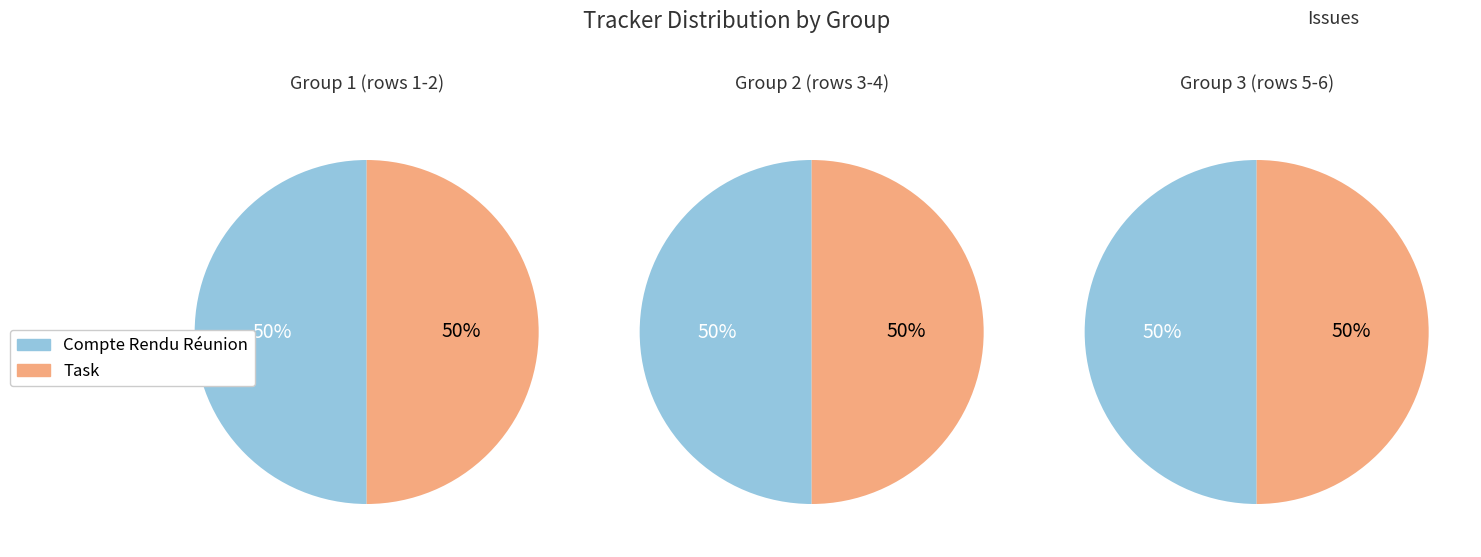

Rank the series at 2 from lowest to highest value.

Task, Compte Rendu Réunion